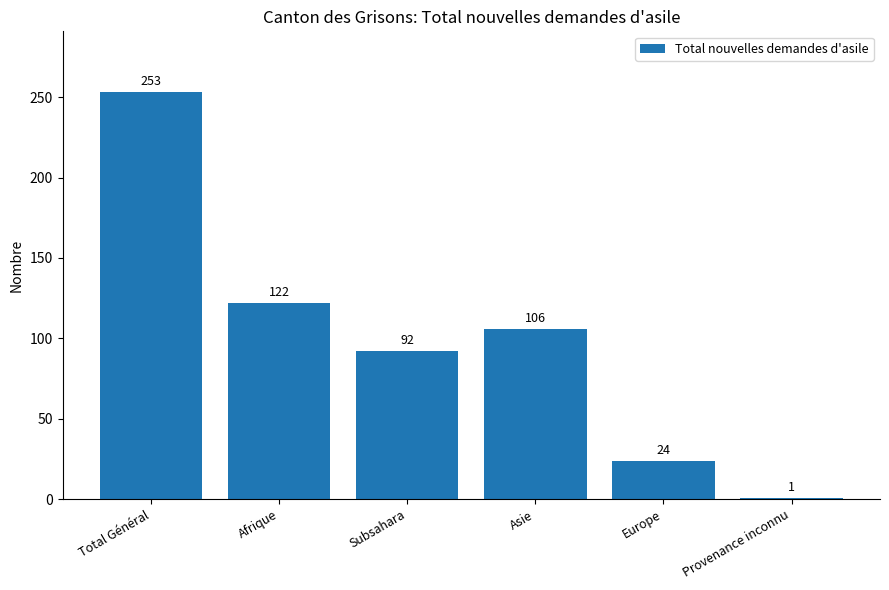

Which label corresponds to the smallest value in the chart?

Provenance inconnu